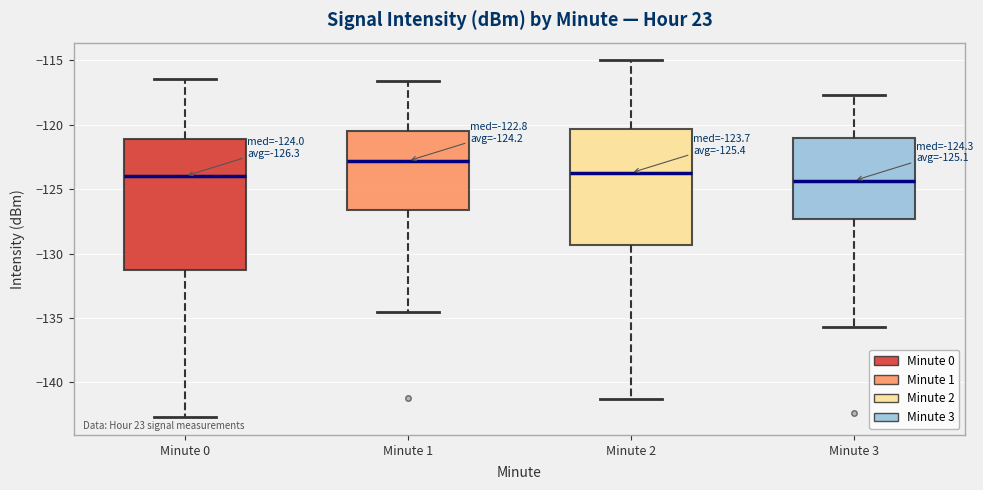

Which box is the tallest, from its lower edge to its upper edge?

Minute 0